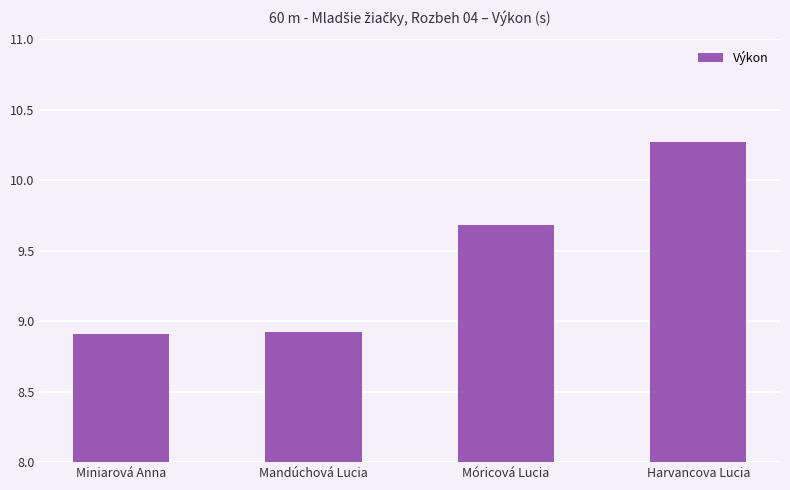

The chart shows a value of 2.1 at Móricová Lucia. True or false?

False